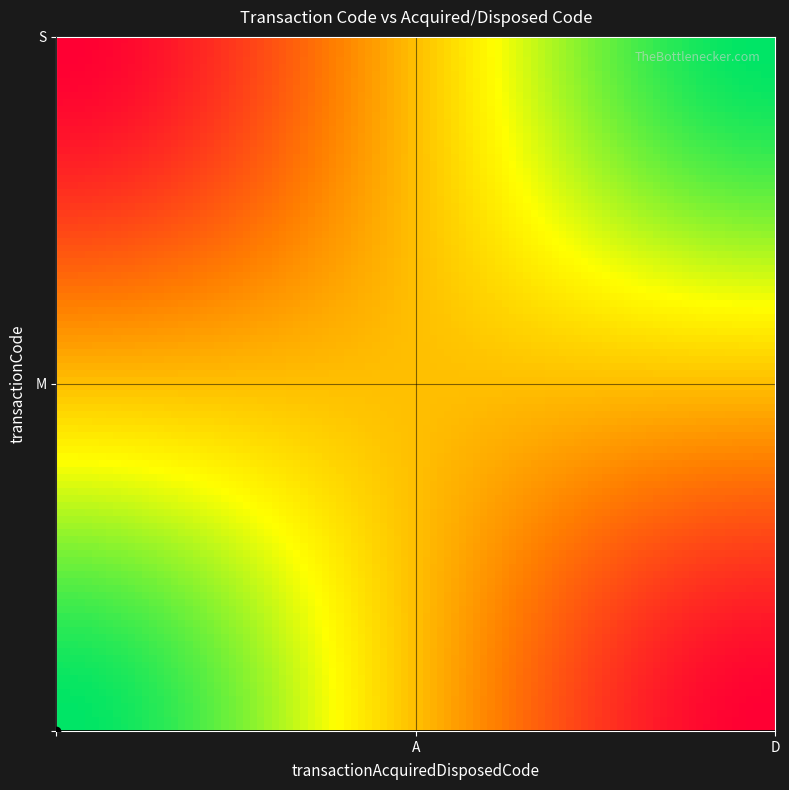

Reading left to right, list all the values displayed in this chart.

M: 1	0
S: 0	1